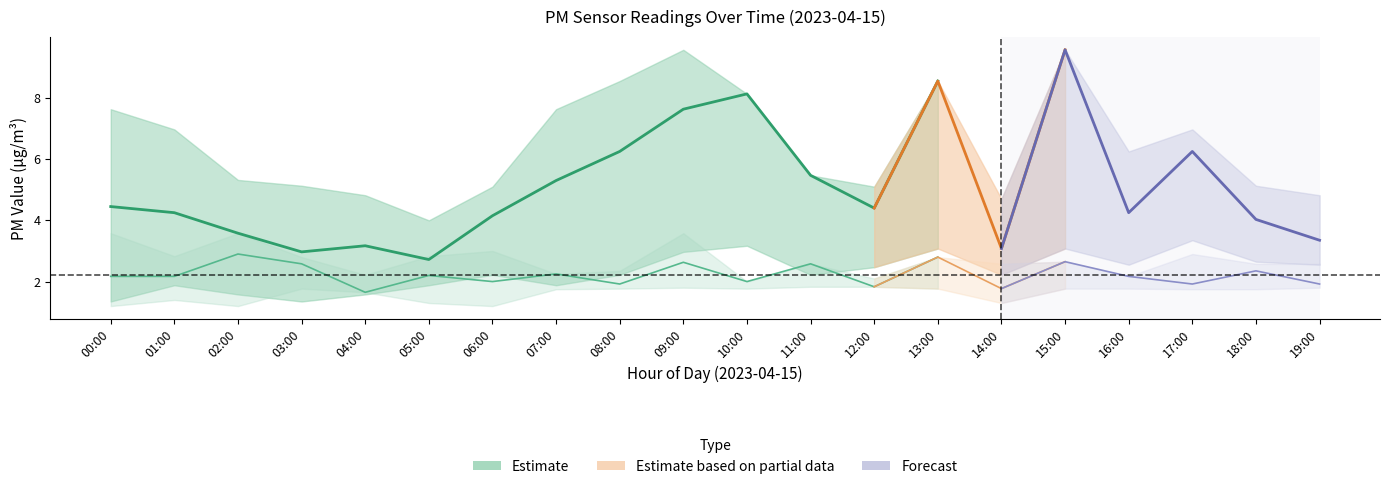

How many lines are shown in the chart?

2